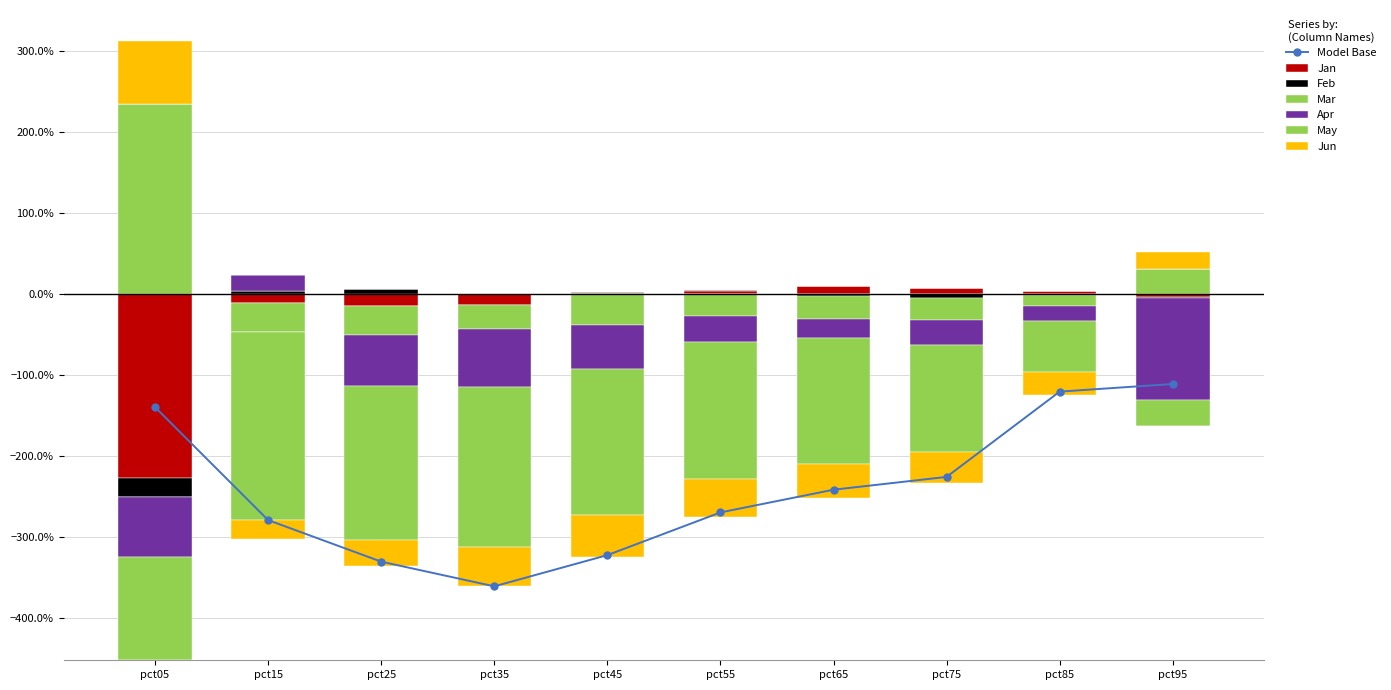

What is the sum of all May values?

-14.8